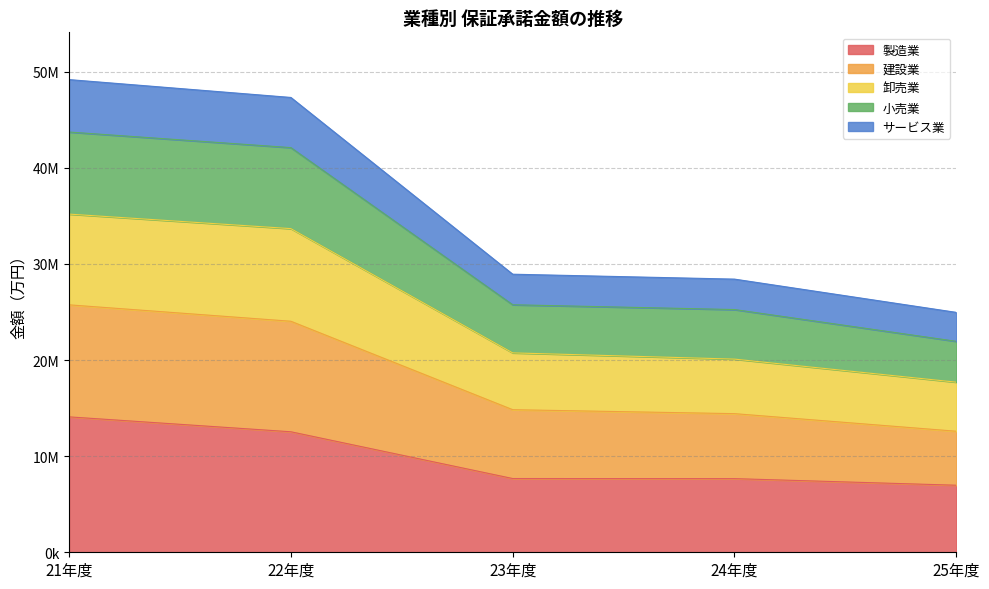

Does the chart display data point markers on the line(s)?

No